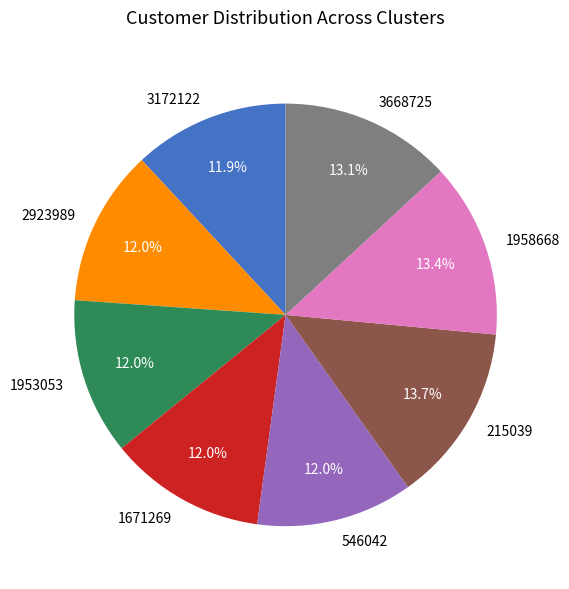

How many slices are in this pie chart?

8